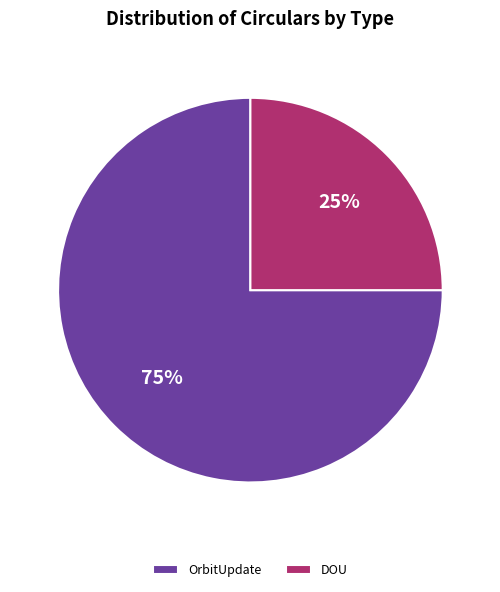

To the nearest percent, what is the difference between the largest and smallest slice percentages?

50%